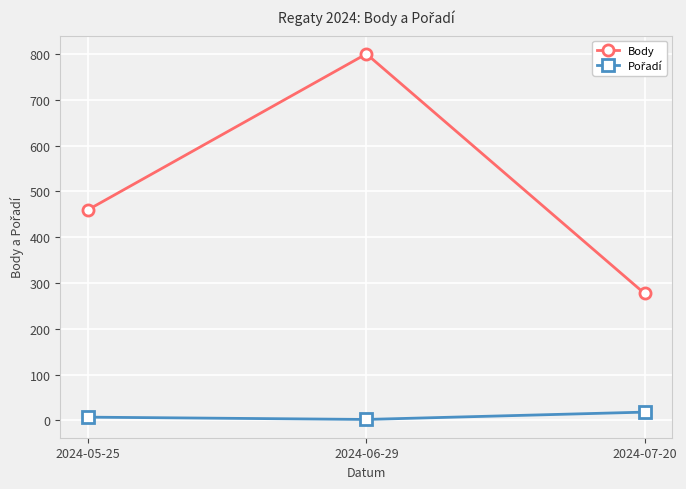

Is it true that Body equals 460 at 2024-05-25?

True